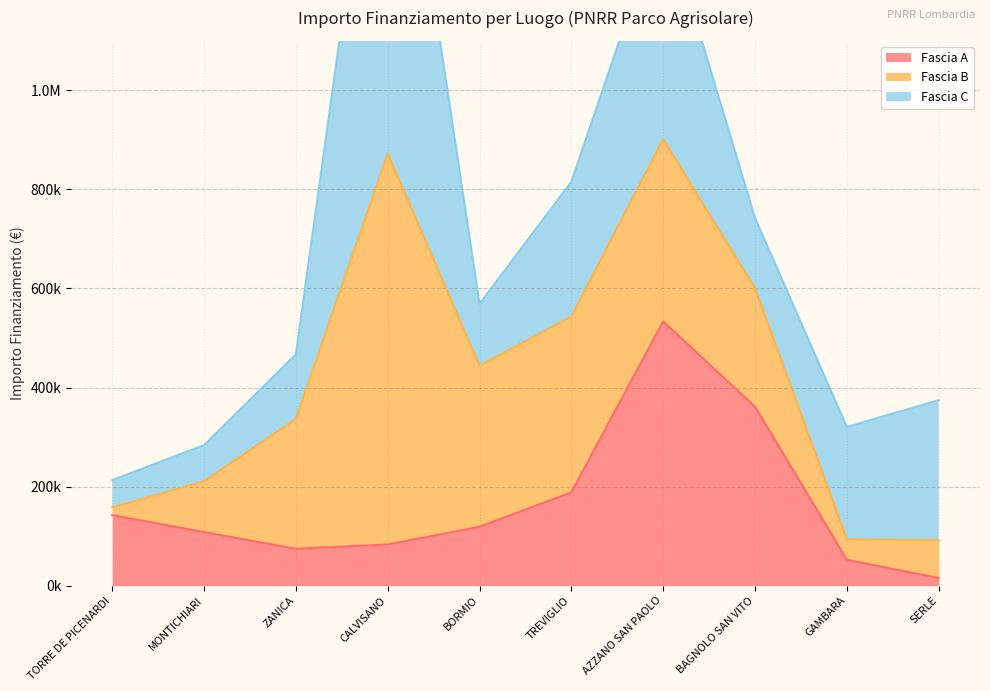

What is the difference between the maximum and second lowest values in the Fascia C series?

857761.5